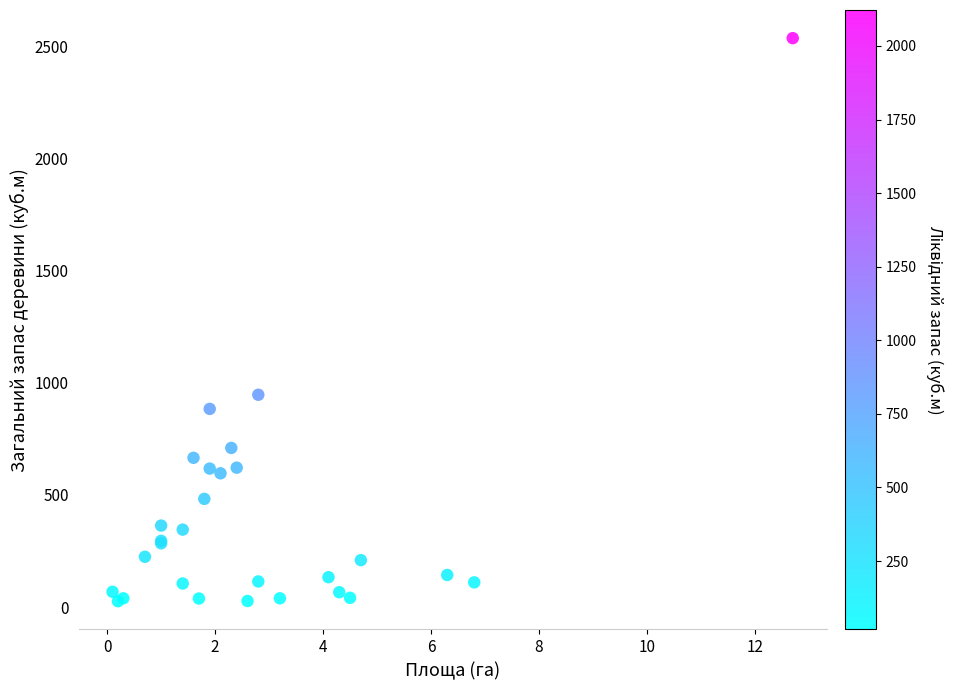

What Y value in the scatter plot is closest to 1280?

946